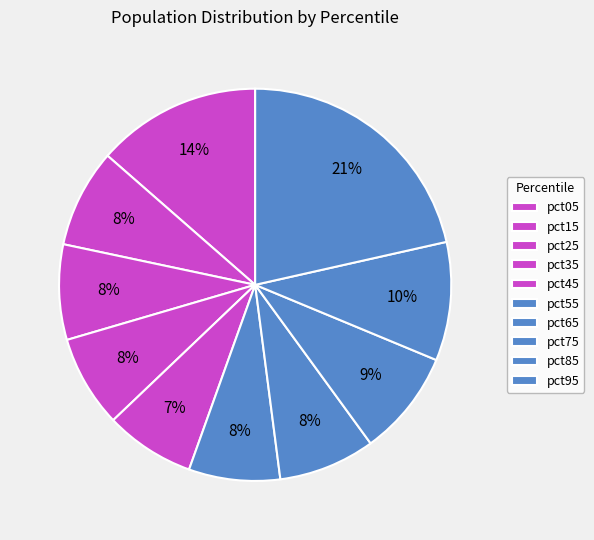

How many segments does this pie chart have?

10